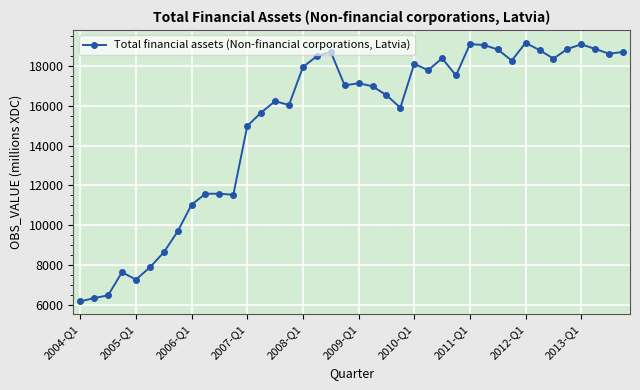

What is the smallest value displayed?

6175.5